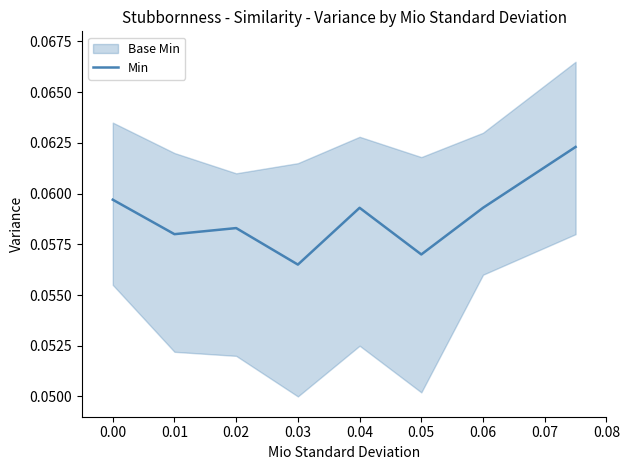

Which category has the lowest value in the Min series?

0.03